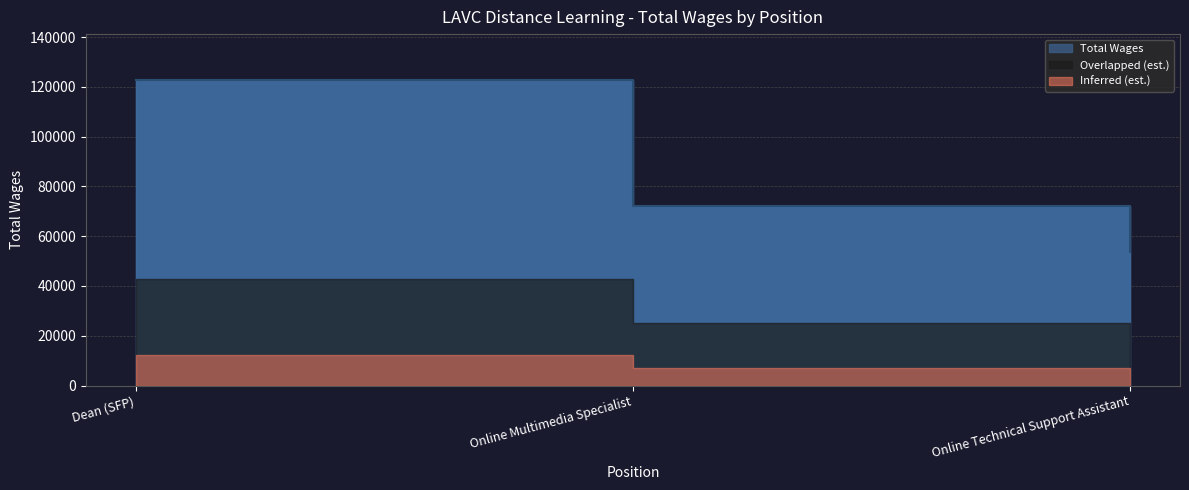

What is the label of the 3rd point from the left?

Online Technical Support Assistant